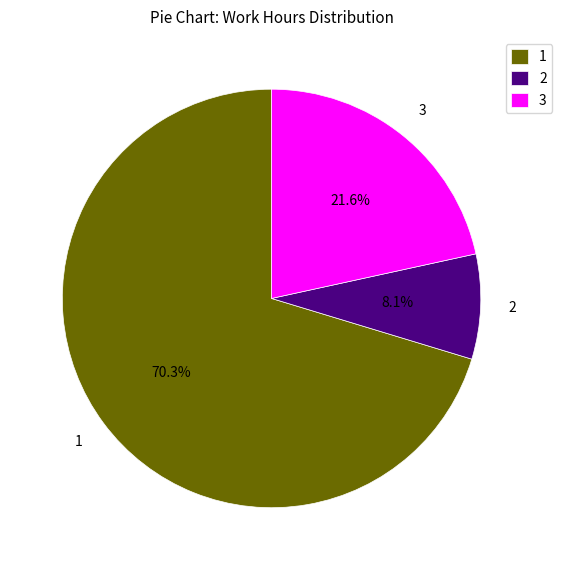

How many slices are in this pie chart?

3